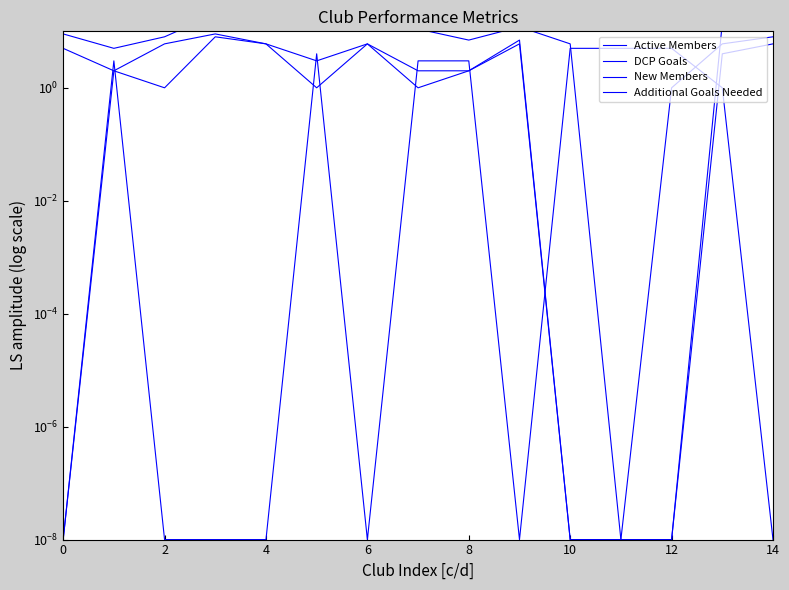

Count the number of data series in this chart.

4